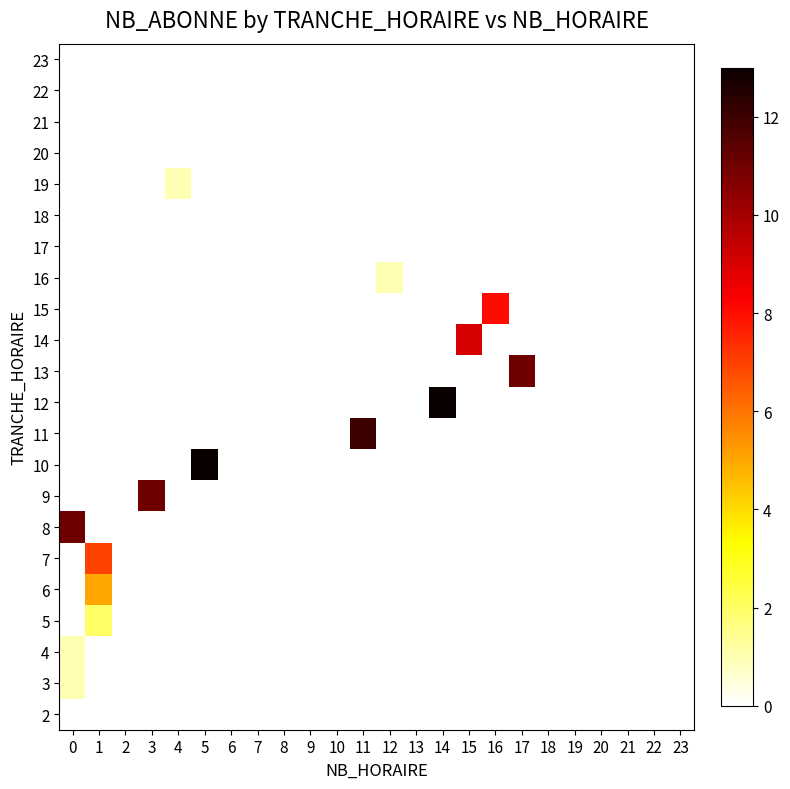

How many categories are shown in the chart?

24